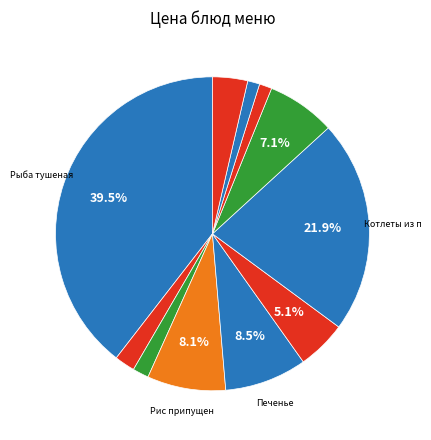

Is there a majority slice in this chart?

No